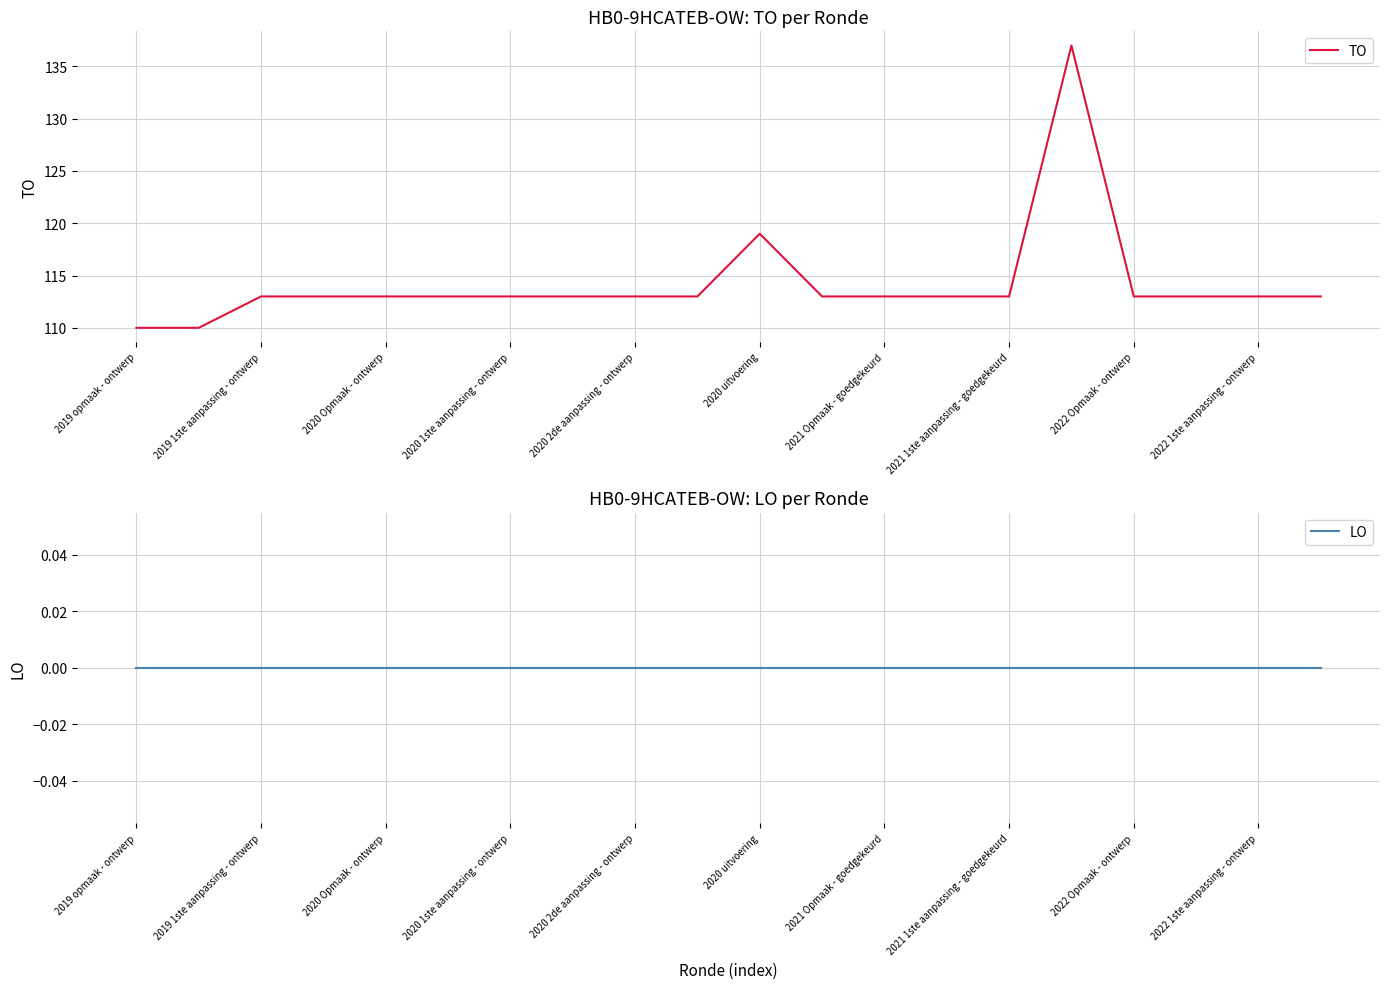

What is the minimum value for TO?

110